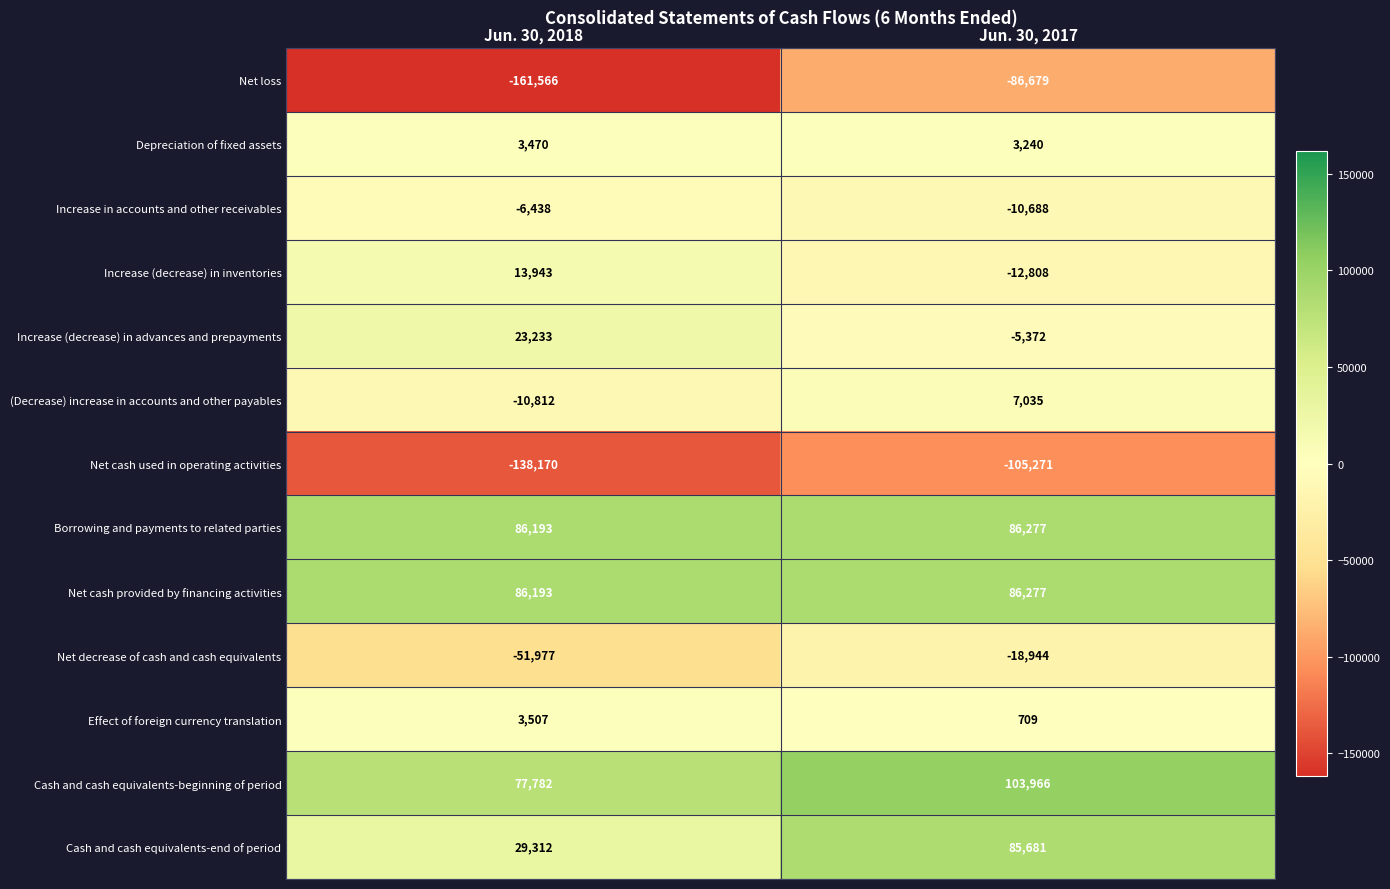

At which label is Increase in accounts and other receivables closest to -8563?

Jun. 30, 2018